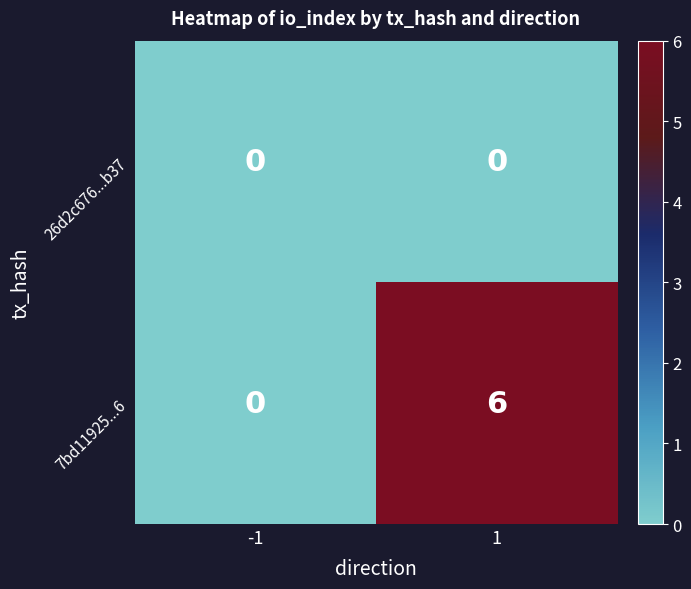

Which series has the largest total across all categories?

7bd11925...6